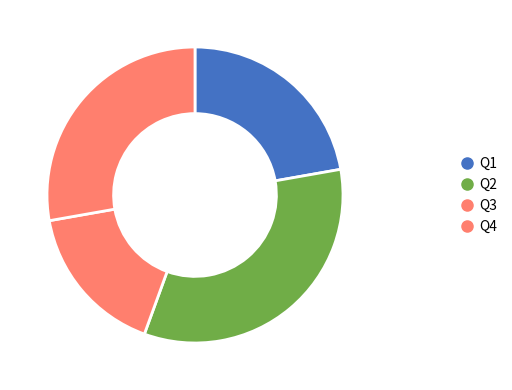

To the nearest percent, what is the combined percentage of Q3 and Q2?

53%